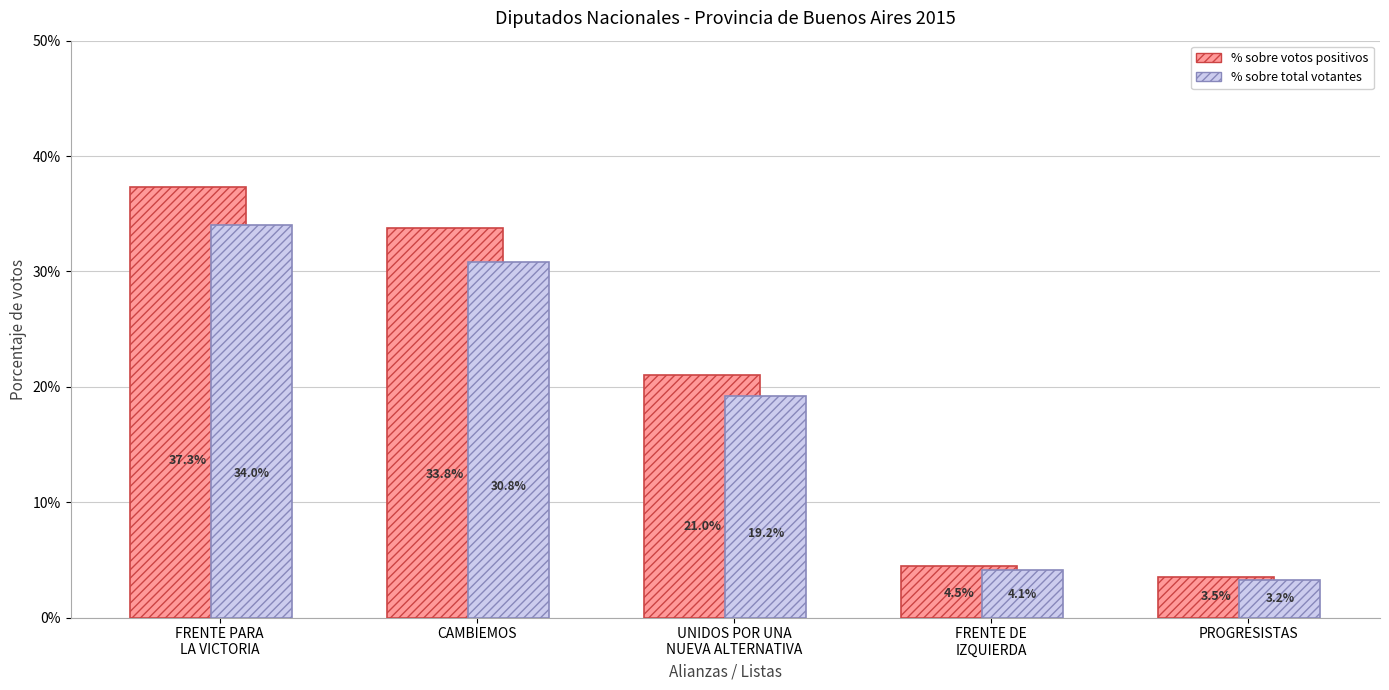

Which category has the lowest value across all series?

PROGRESISTAS